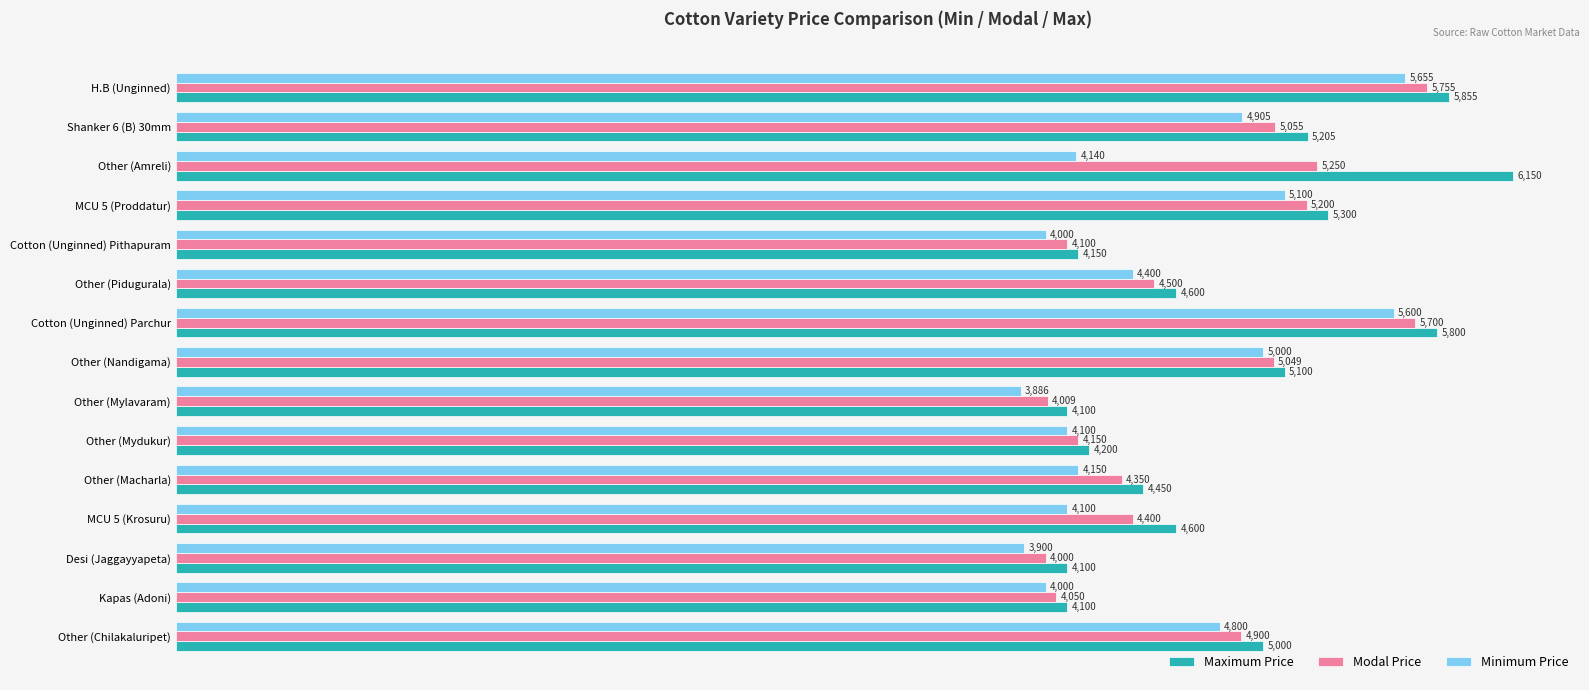

What is the difference between the maximum and minimum values in the Minimum Price series?

1769